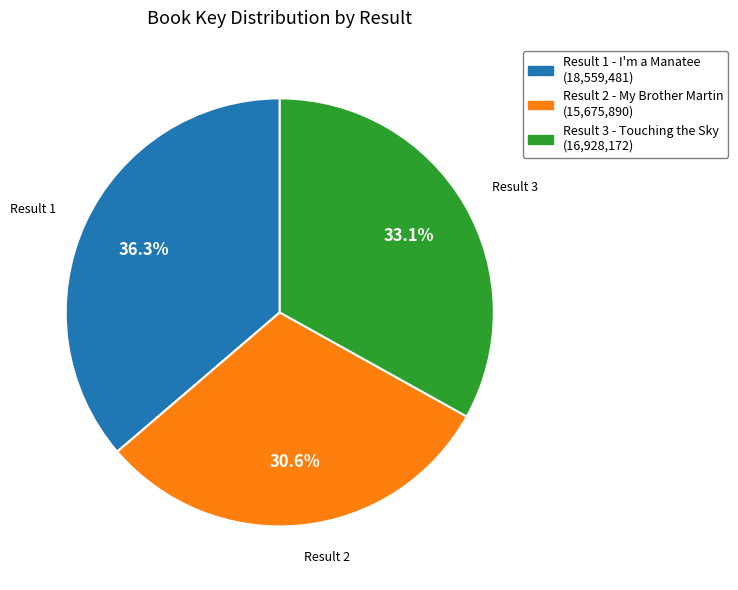

Is there any slice that represents more than half of the pie?

No